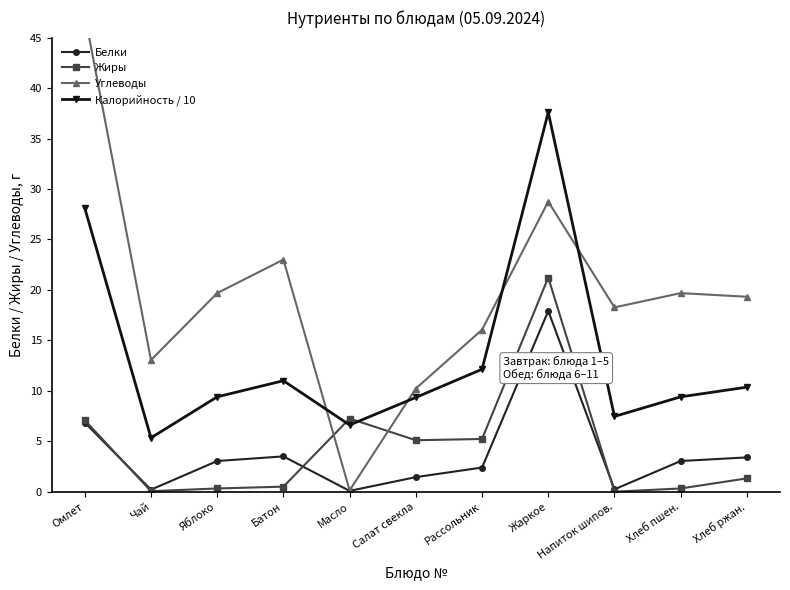

How many data points in Белки are less than 3?

5